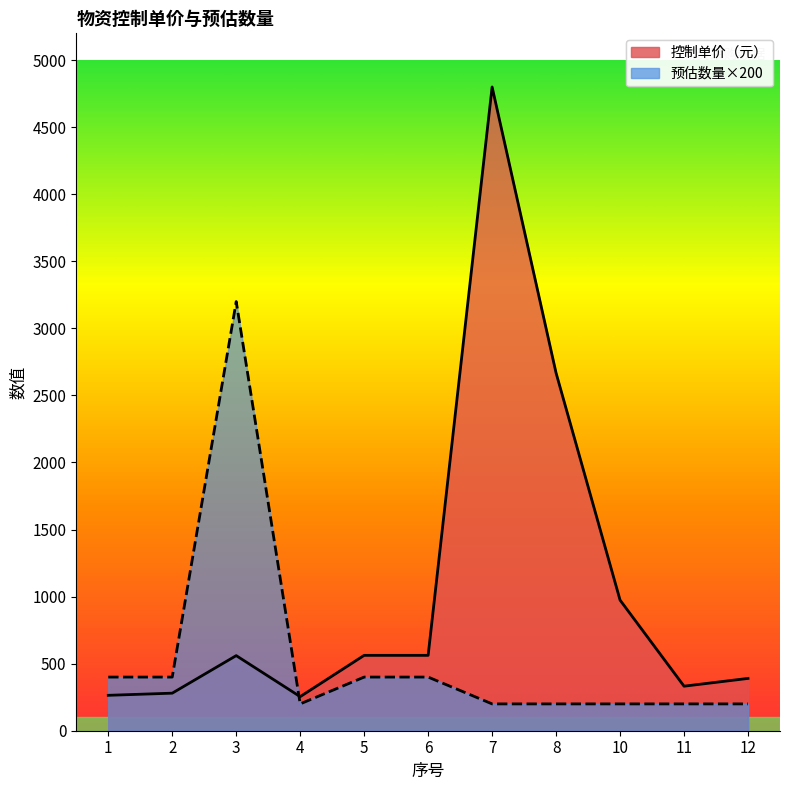

What is the difference between the maximum and second lowest values in the 控制单价（元） series?

4536